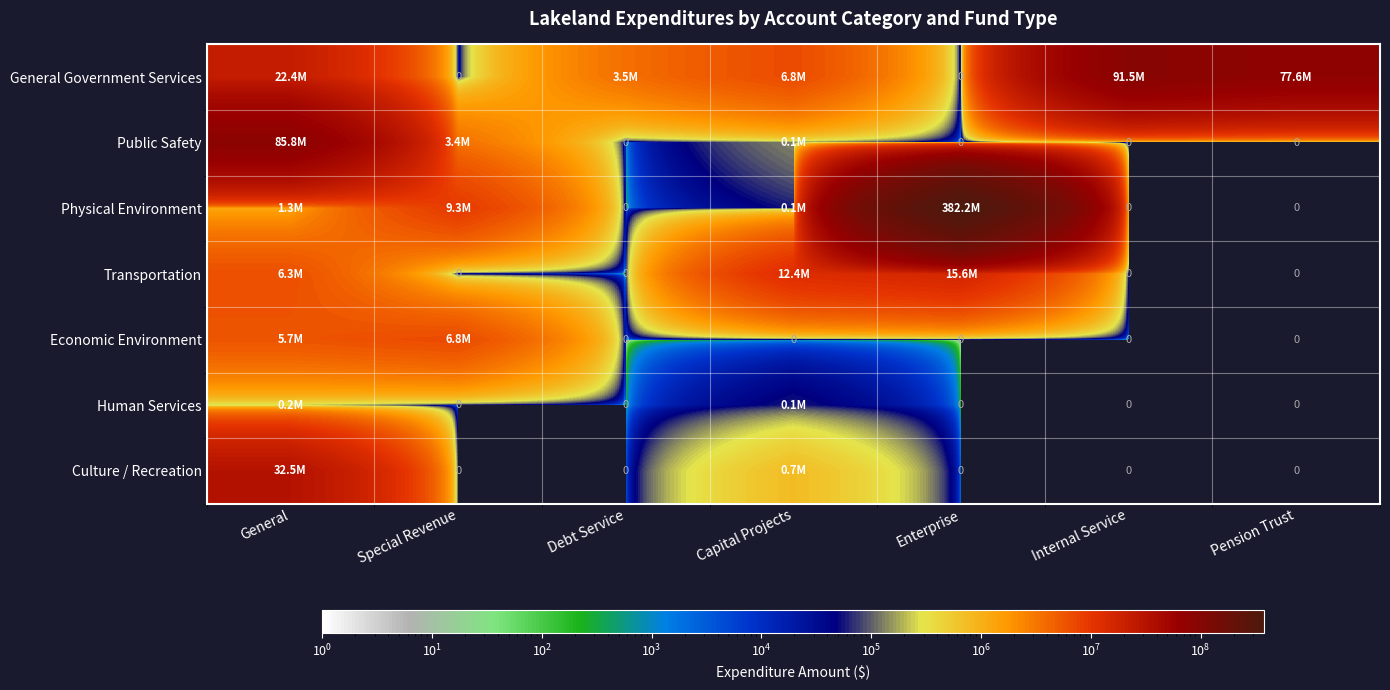

Which series has the largest total across all categories?

Physical Environment